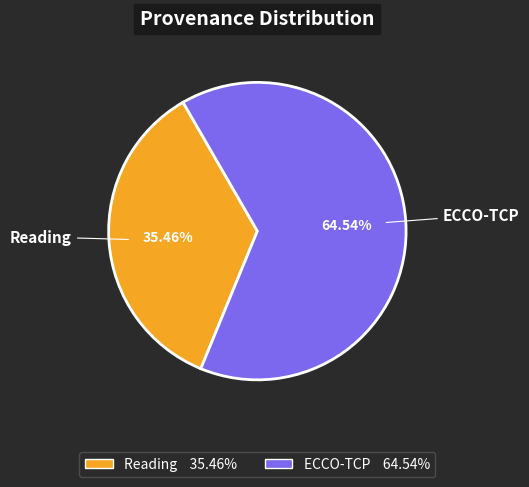

Is there any slice that represents more than half of the pie?

Yes